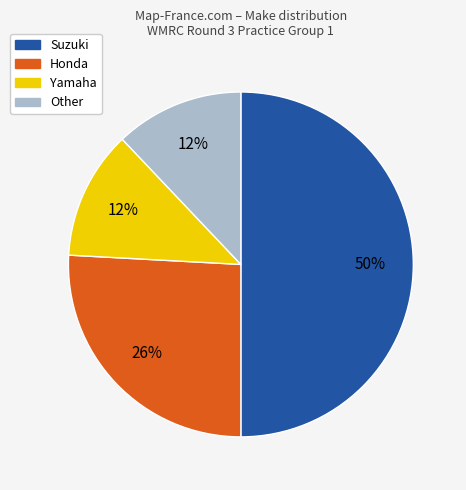

To the nearest percent, what is the average slice percentage?

25%